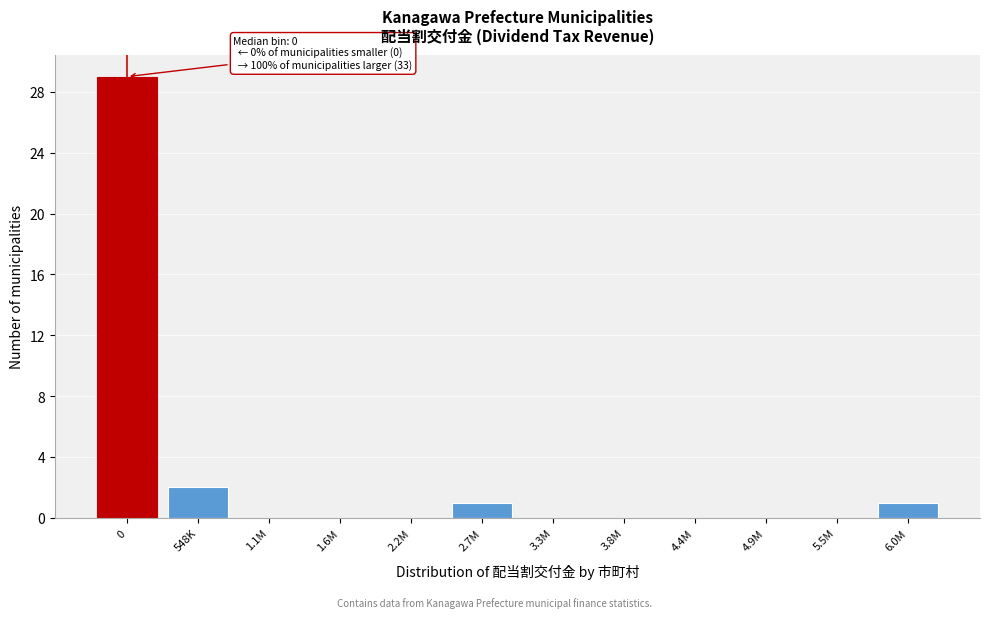

Reading right to left, transcribe all the data shown in this chart.

6.0M=1	5.5M=0	4.9M=0	4.4M=0	3.8M=0	3.3M=0	2.7M=1	2.2M=0	1.6M=0	1.1M=0	548K=2	0=29